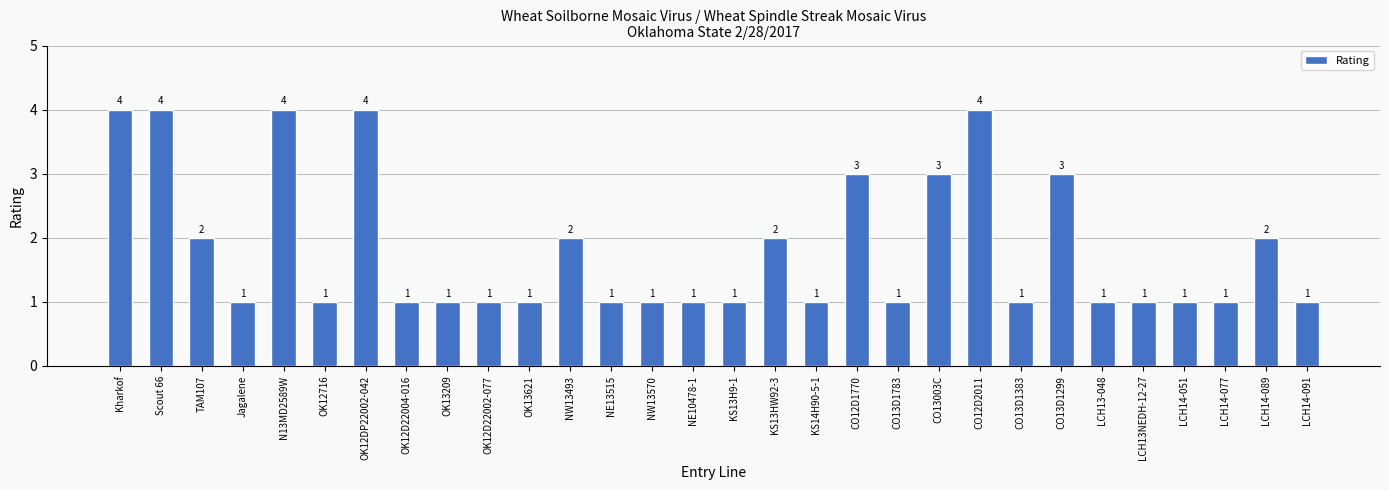

What is the ratio of the value at KS13HW92-3 to the value at LCH14-091?

2.0